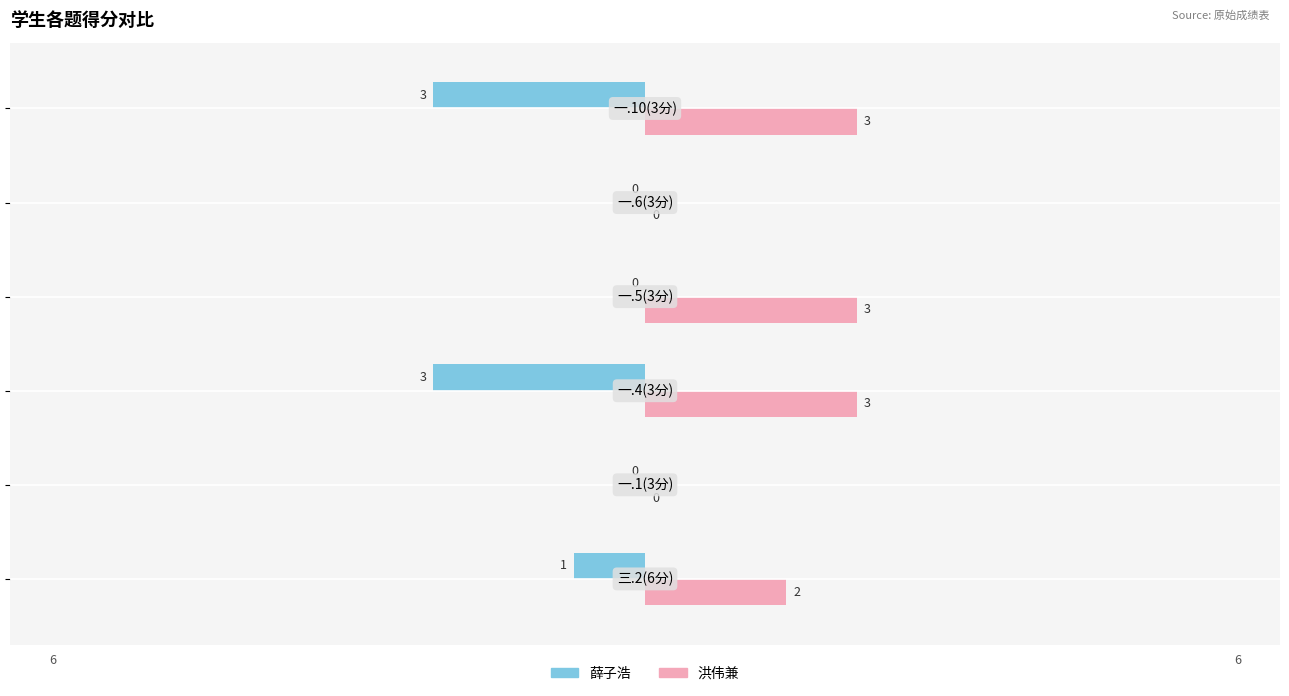

How many 薛子浩 values are between -3 and 0?

6